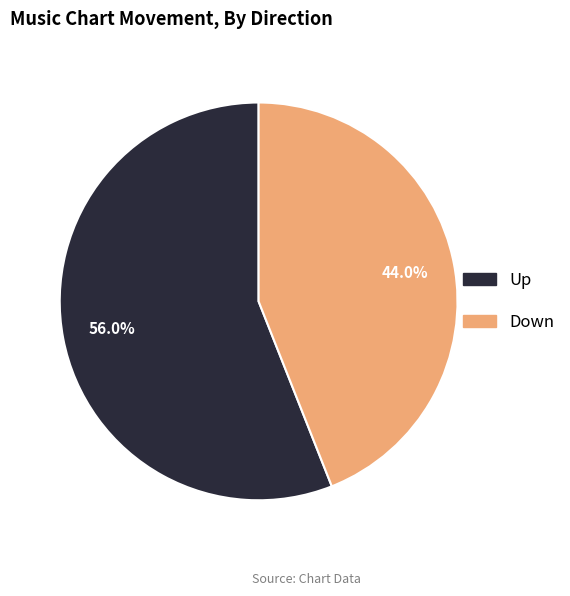

Does any single category account for the majority?

Yes